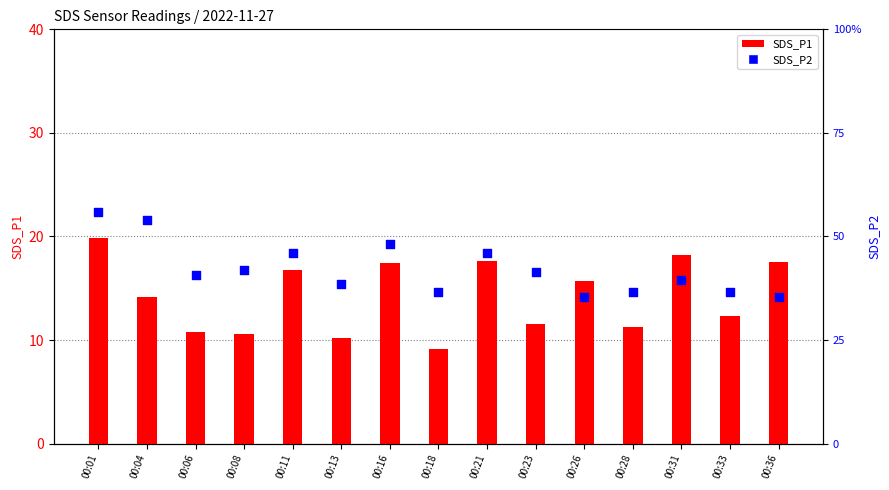

Which series has the largest total across all categories?

SDS_P1